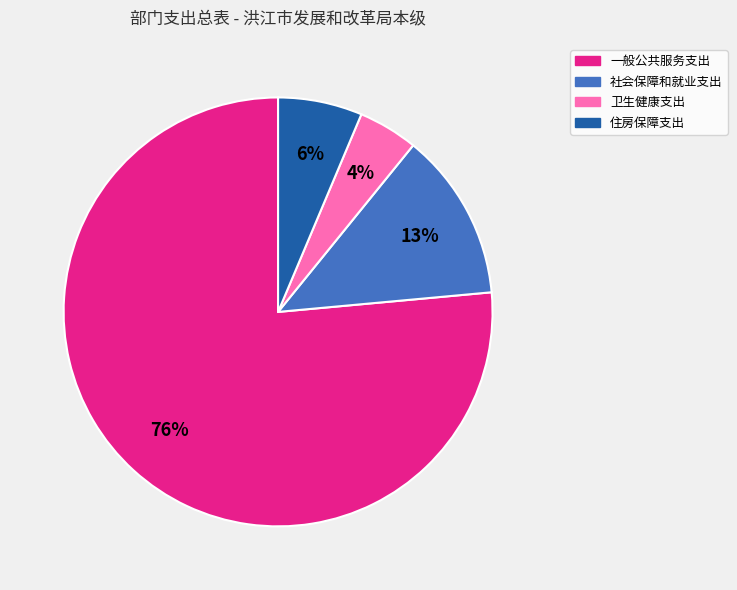

Is it true that 一般公共服务支出 is 76% of the pie?

True